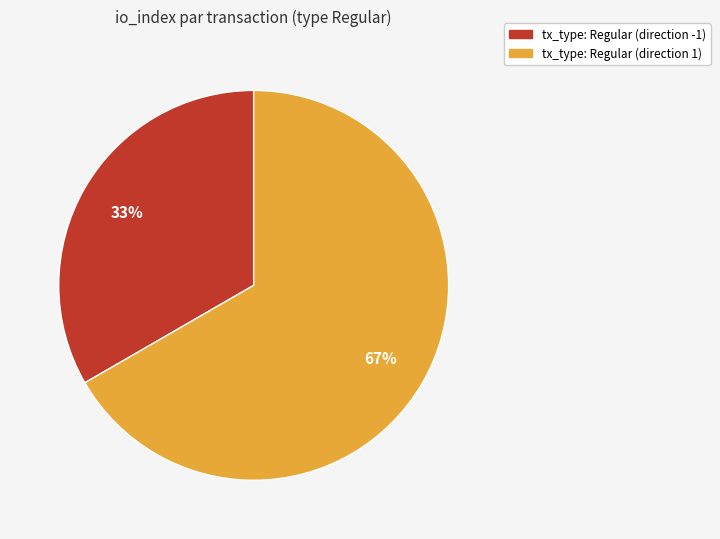

How many segments does this pie chart have?

2